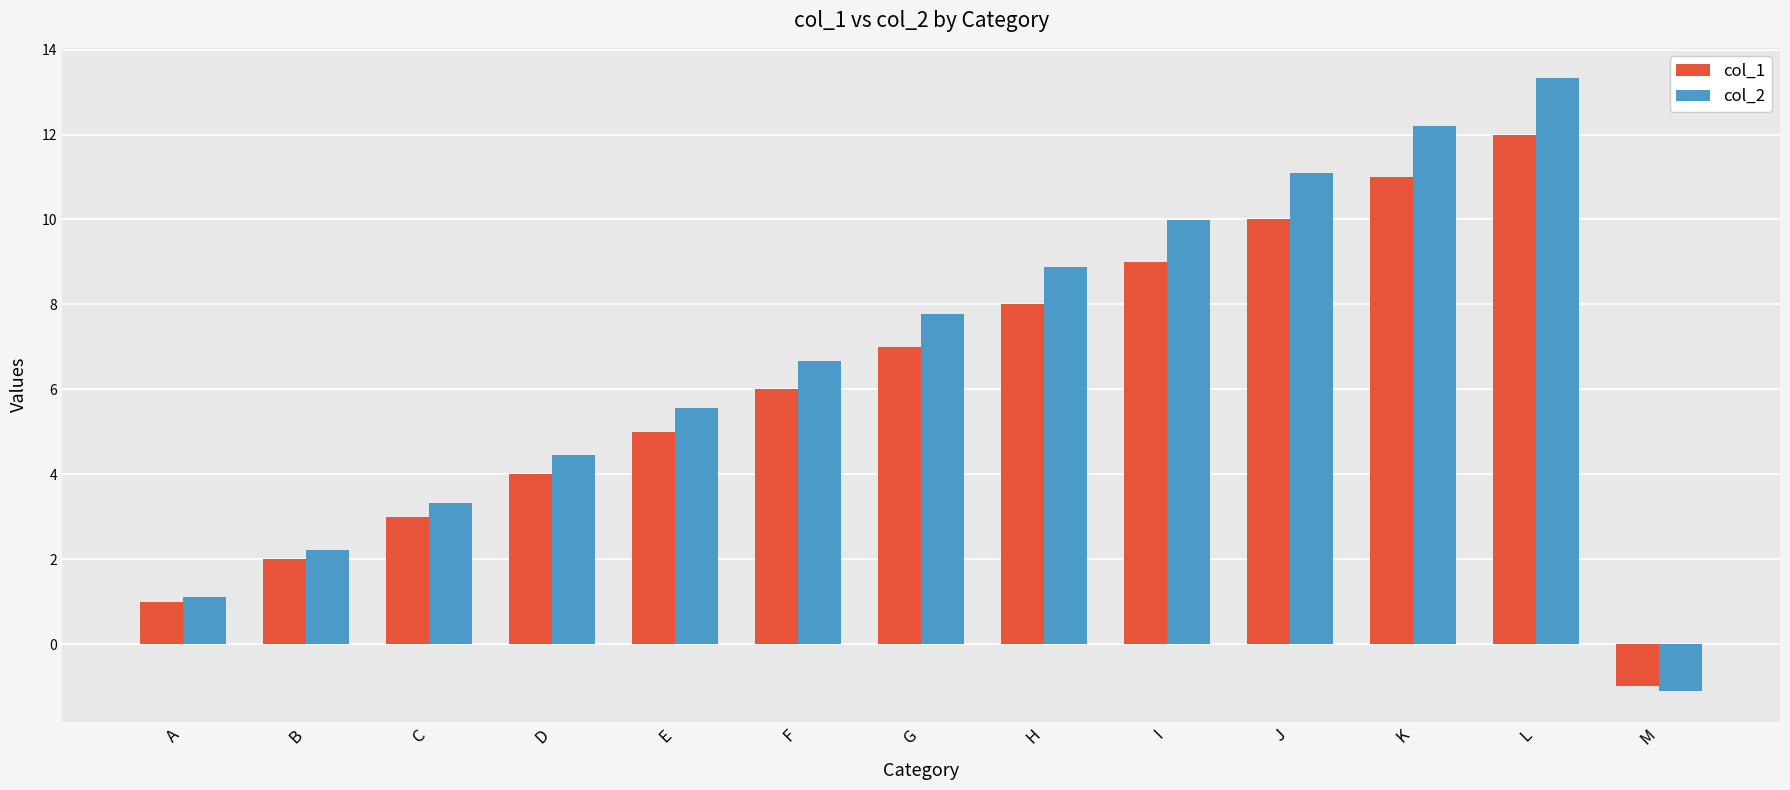

Which series has the largest range (max minus min)?

col_2